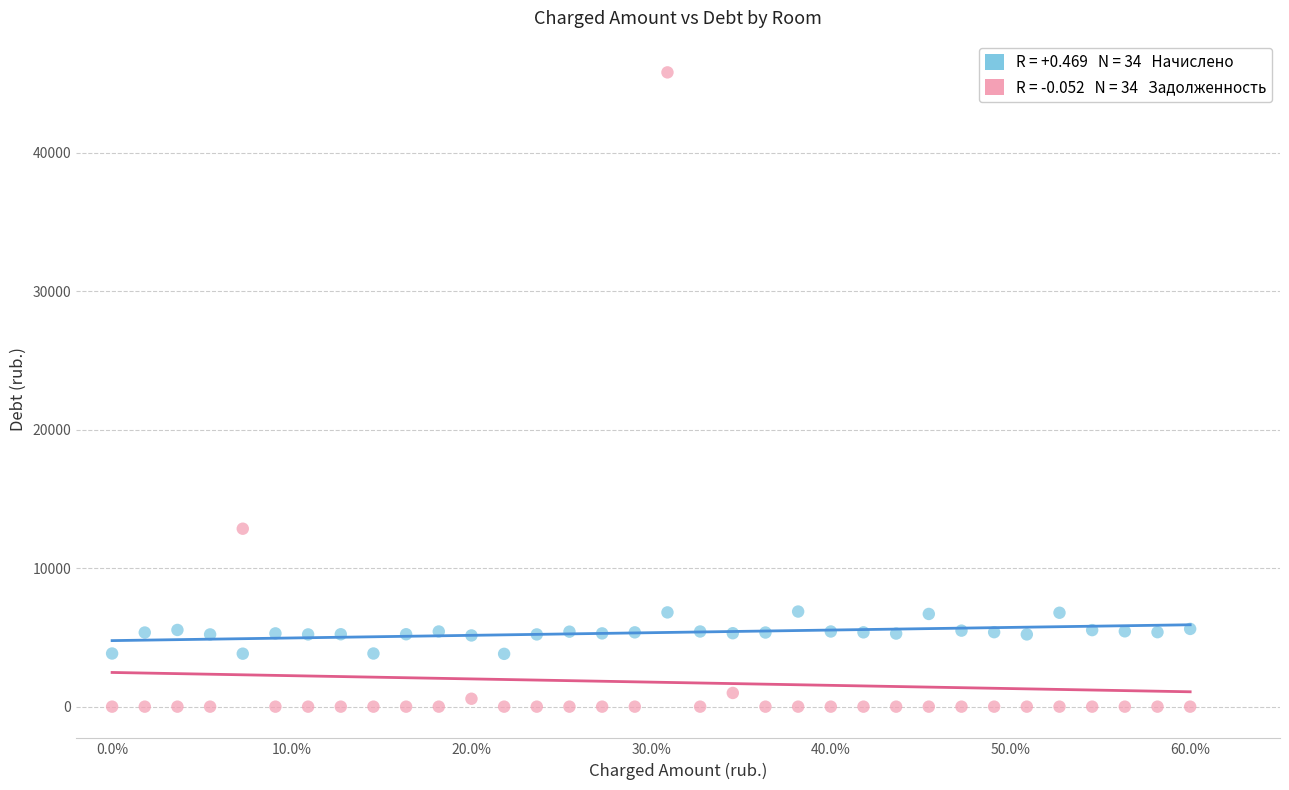

Across all data points, what is the range of Y values (max minus min)?

45803.6